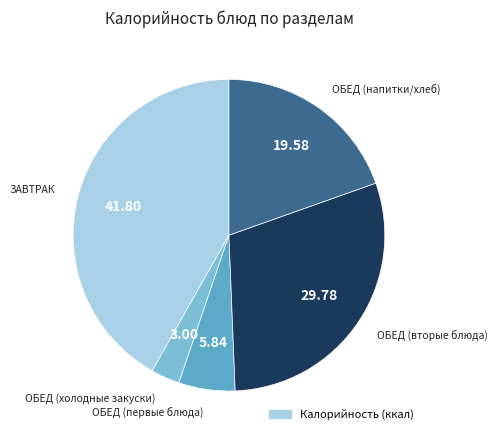

Count the number of slices in the pie.

5